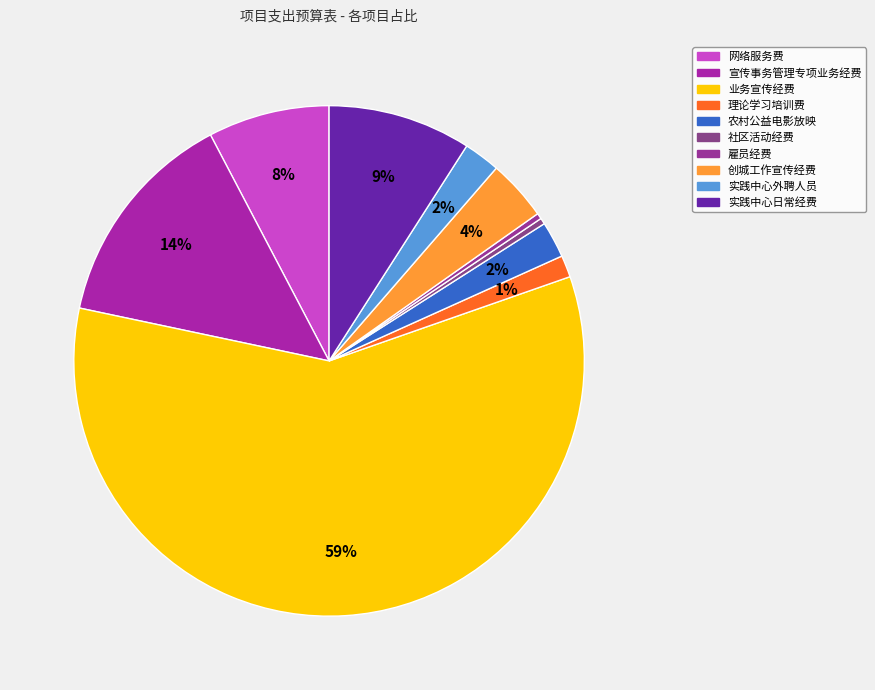

How many slices are in this pie chart?

10